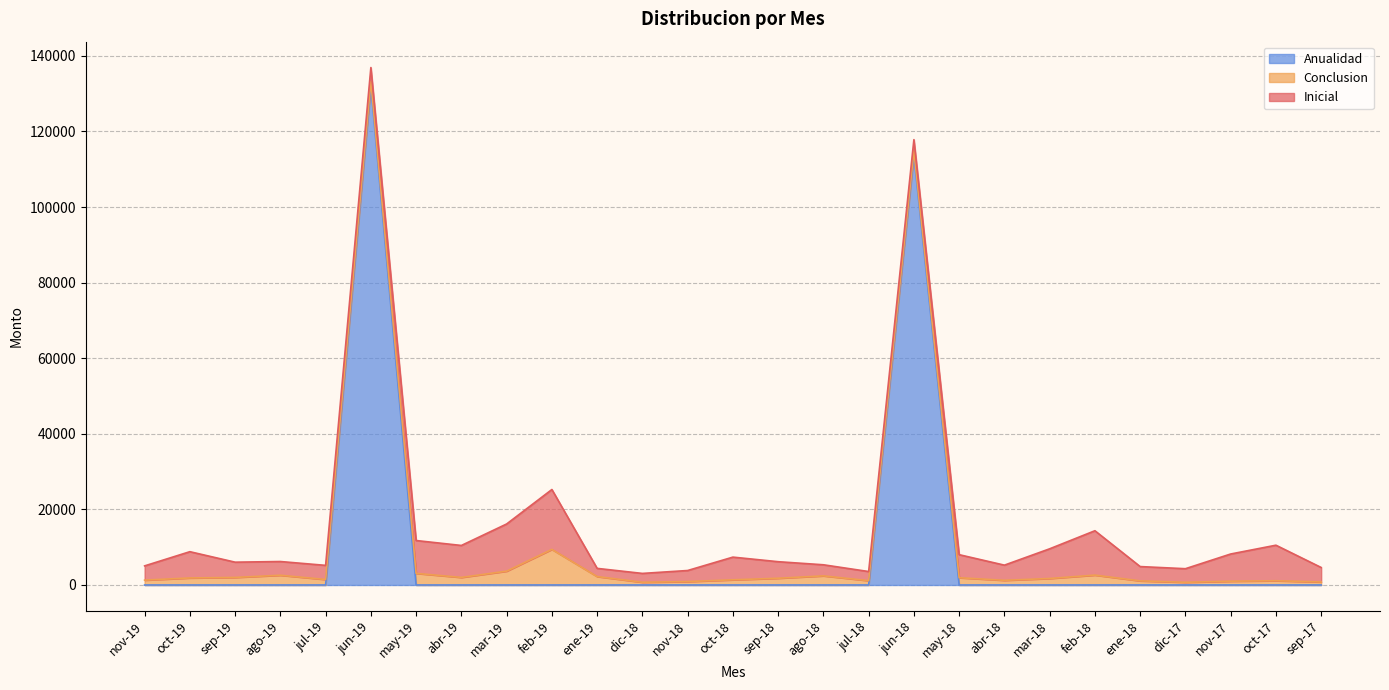

The value of Inicial at ene-19 is 2164. True or false?

True